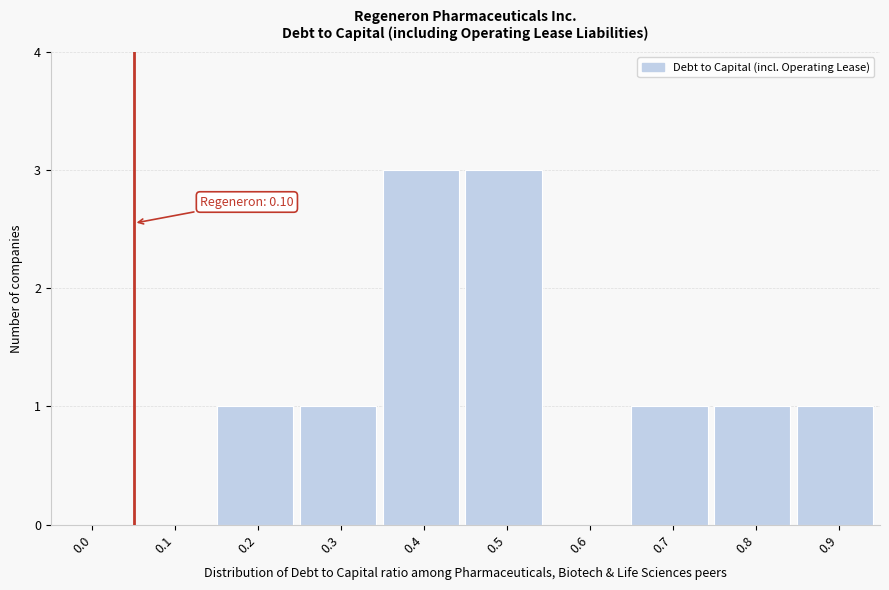

Reading left to right, what are all the values shown in this chart?

0.0=0	0.1=0	0.2=1	0.3=1	0.4=3	0.5=3	0.6=0	0.7=1	0.8=1	0.9=1